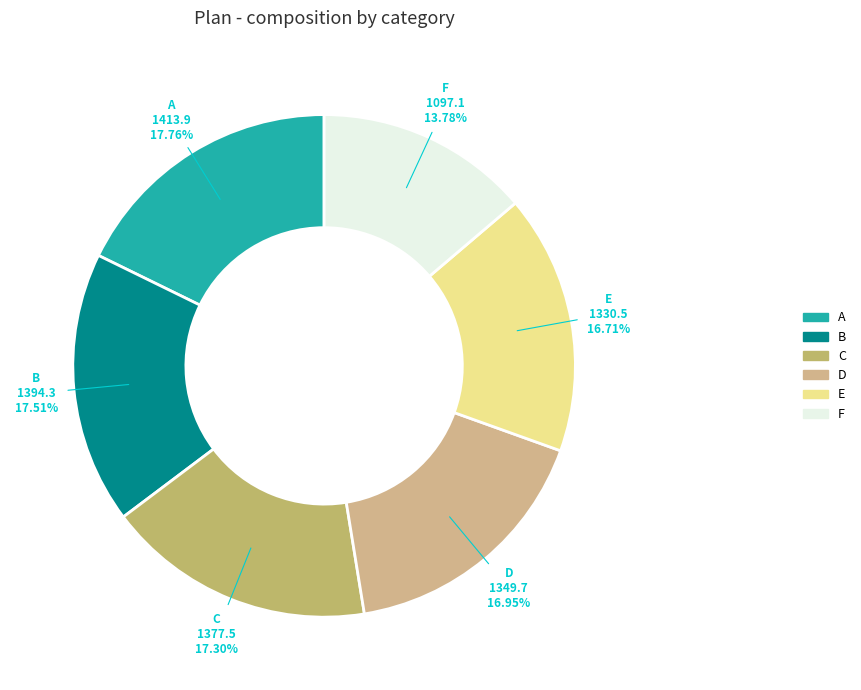

Which slice is the smallest?

F